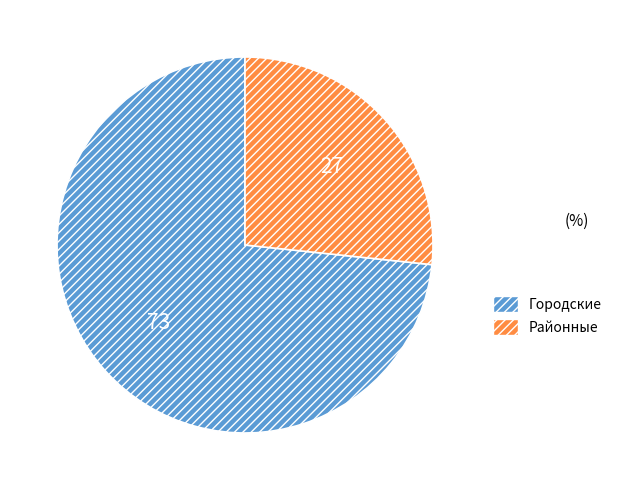

Which slice is the smallest?

Районные